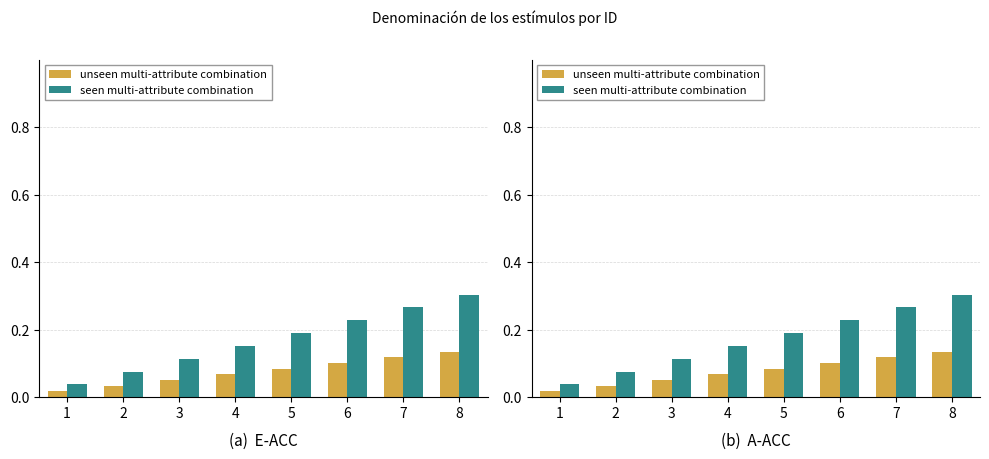

Is the value of seen multi-attribute combination at 5 greater than the value of unseen multi-attribute combination at 3?

Yes